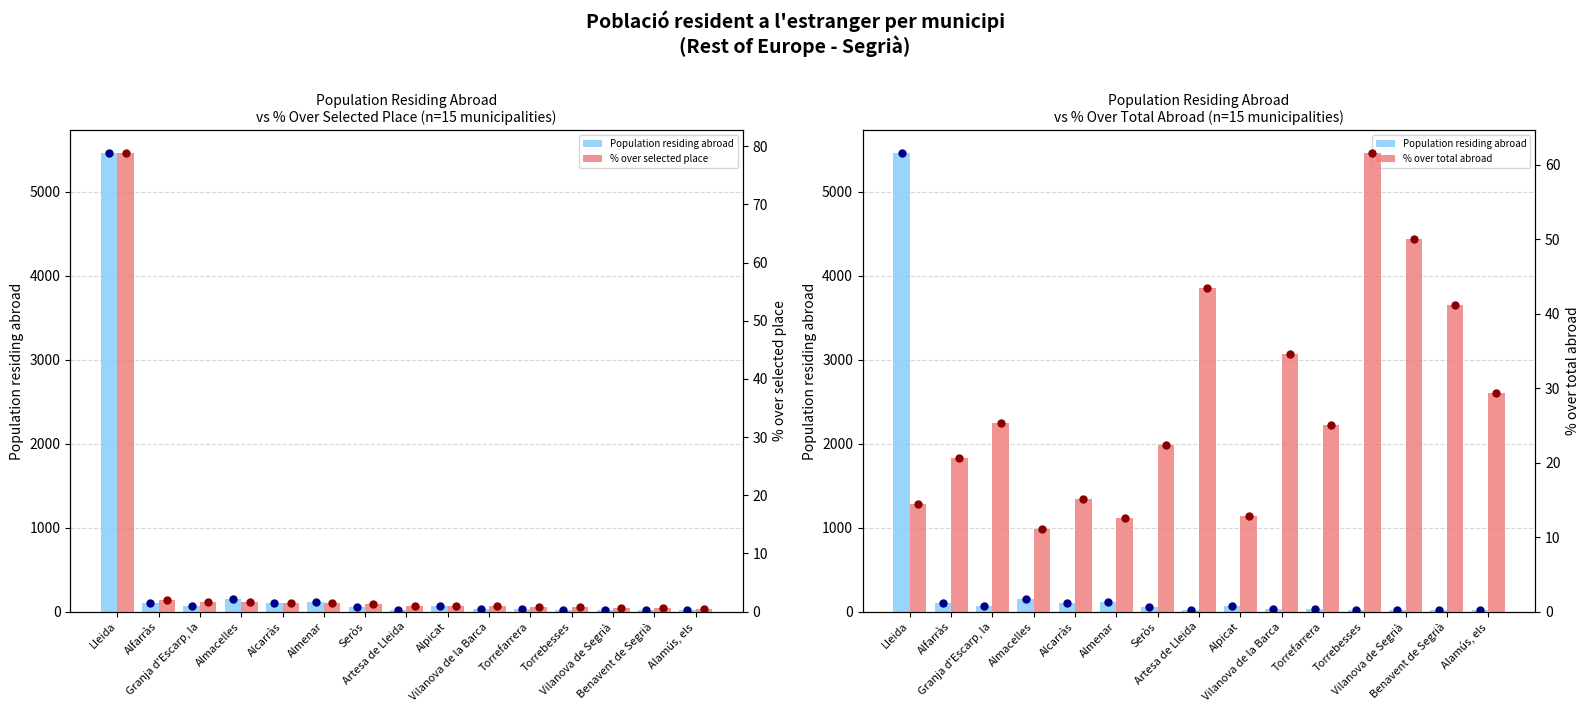

Reading left to right, what are all the values shown in this chart?

Population residing abroad: 5461.0	97.0	67.0	153.0	99.0	112.0	58.0	23.0	70.0	26.0	32.0	13.0	14.0	17.0	17.0
% over selected place: 78.8	2.0	1.7	1.7	1.5	1.4	1.3	1.0	0.9	0.9	0.8	0.8	0.7	0.7	0.5
% over total abroad: 14.4	20.6	25.4	11.1	15.2	12.5	22.4	43.5	12.9	34.6	25.0	61.5	50.0	41.2	29.4